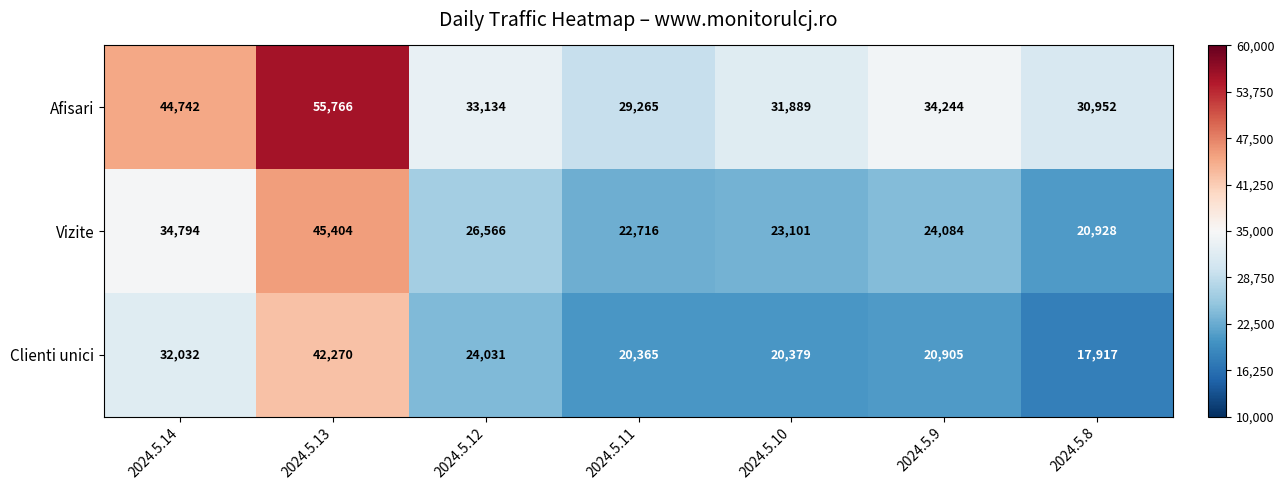

How many series are shown in this chart?

3